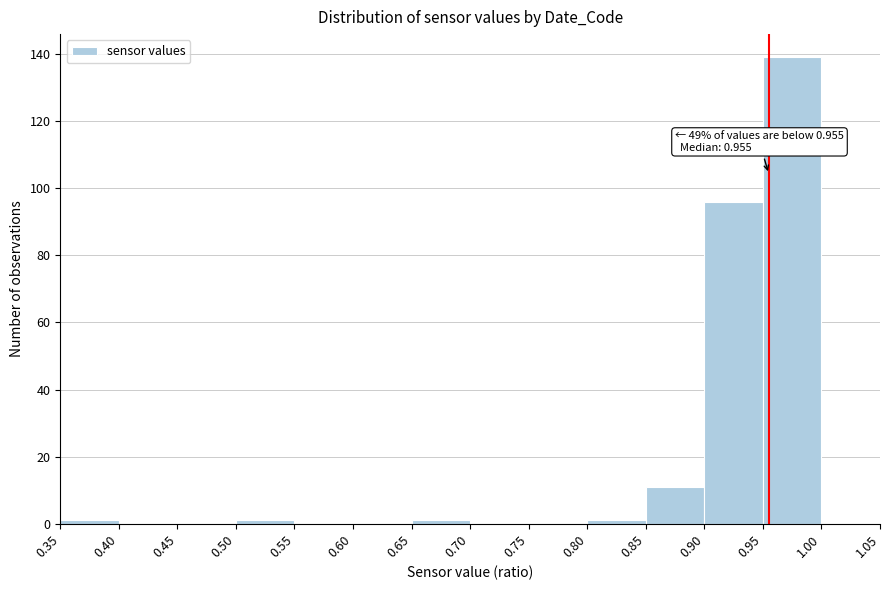

Over which range of the x-axis is the bar tallest?

0.95 to 1.00